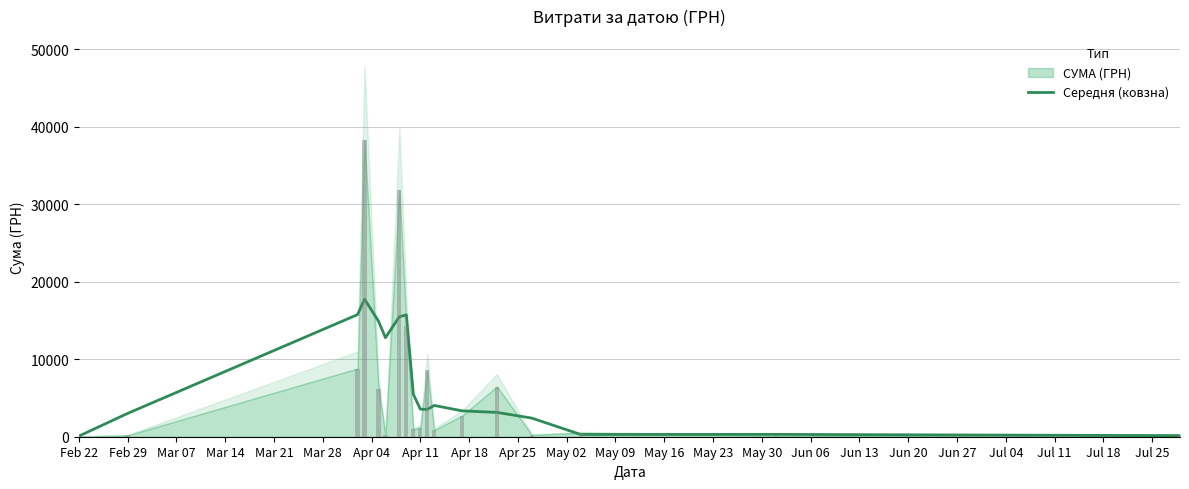

What is the change in value from Apr 04 to Jun 13?

-15194.0